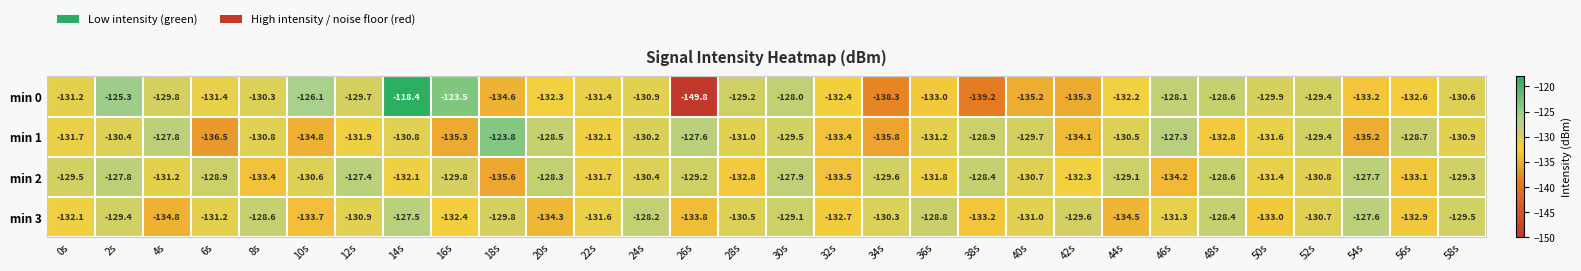

Rank the series by their maximum value, from highest to lowest.

min 0, min 1, min 2, min 3